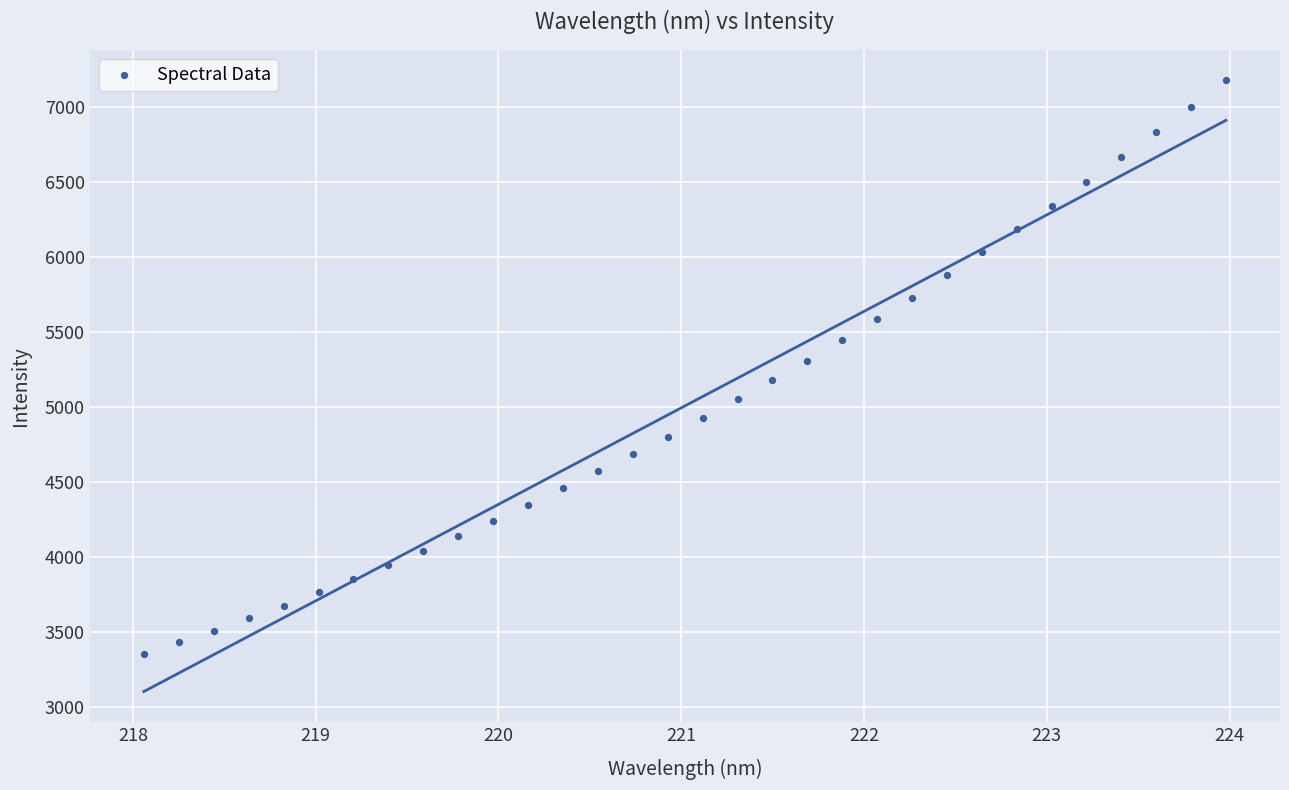

What is the range of Y values (max minus min)?

3820.3